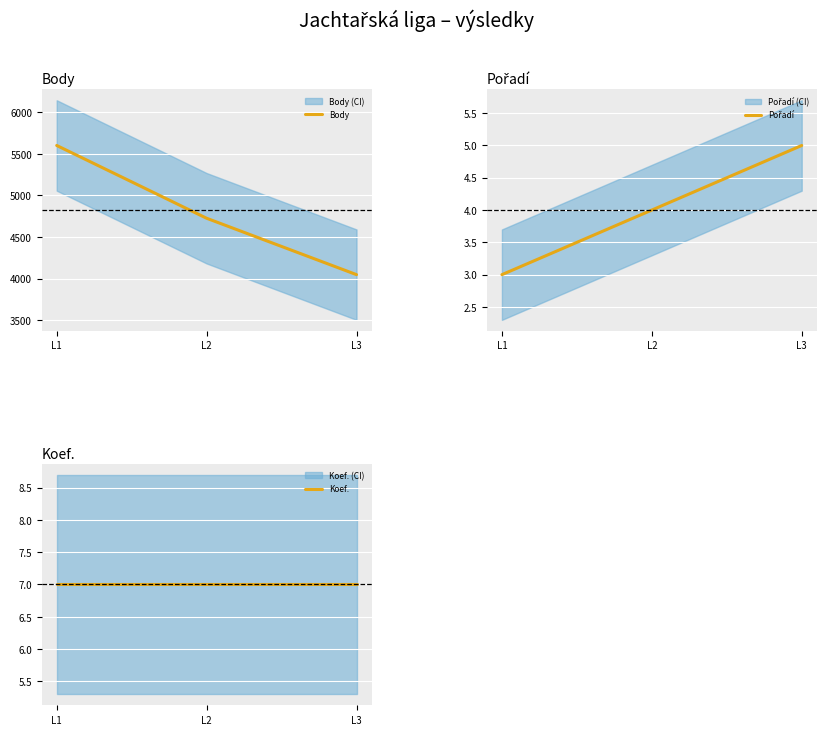

What is the value of the Body point at the 2nd from the left?

4725